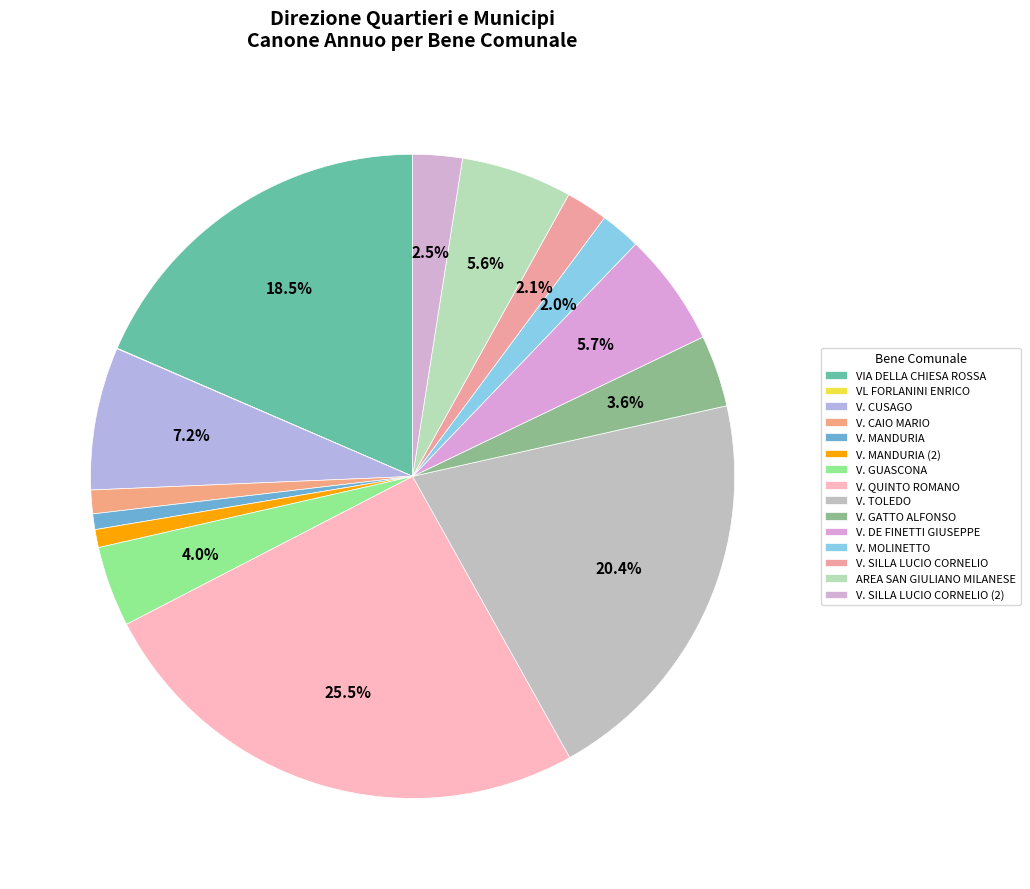

Is there a majority slice in this chart?

No